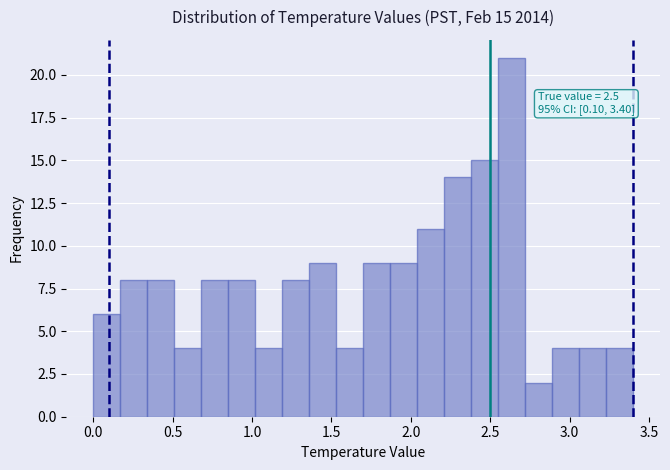

Around what value on the x-axis is the tallest bar? Give the approximate position of its centre, as read against the axis.

2.65